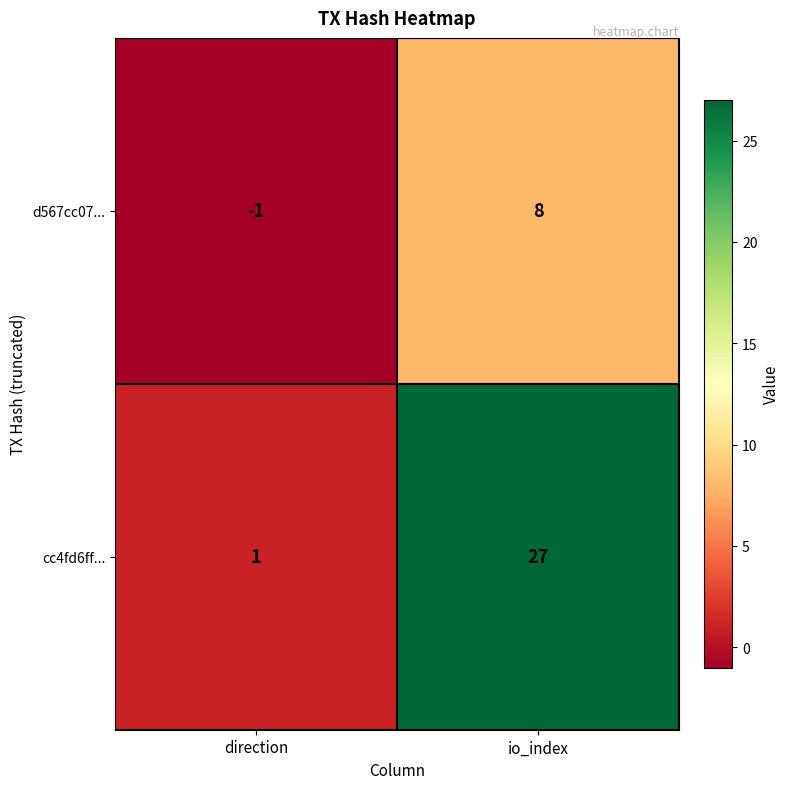

List the series in order of their overall mean, highest first.

cc4fd6ff..., d567cc07...